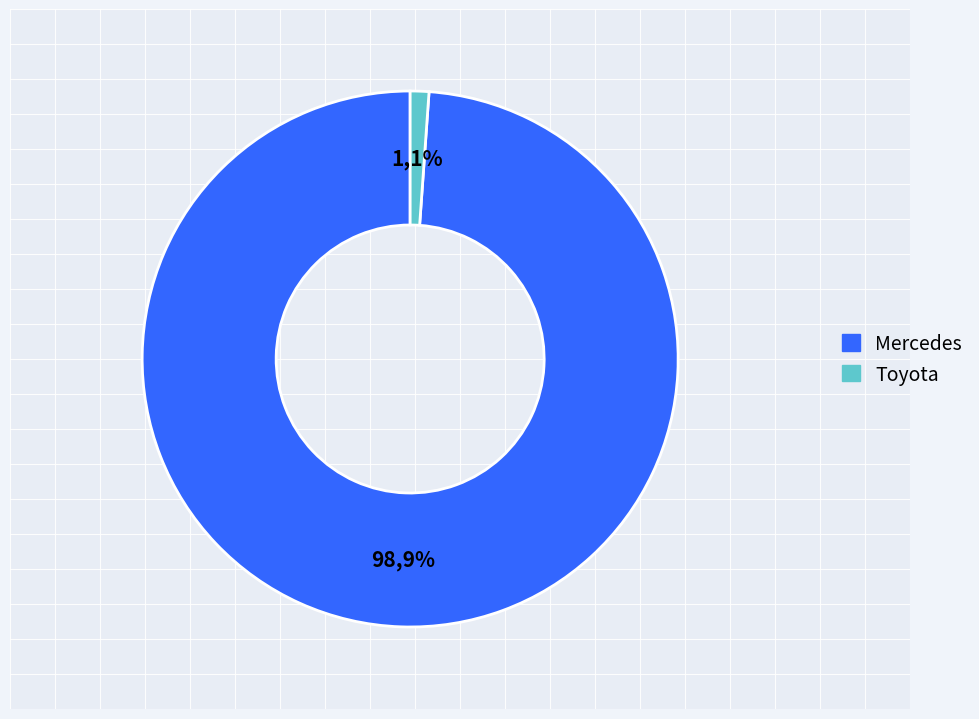

To the nearest percent, what percentage of the pie is Toyota?

1%